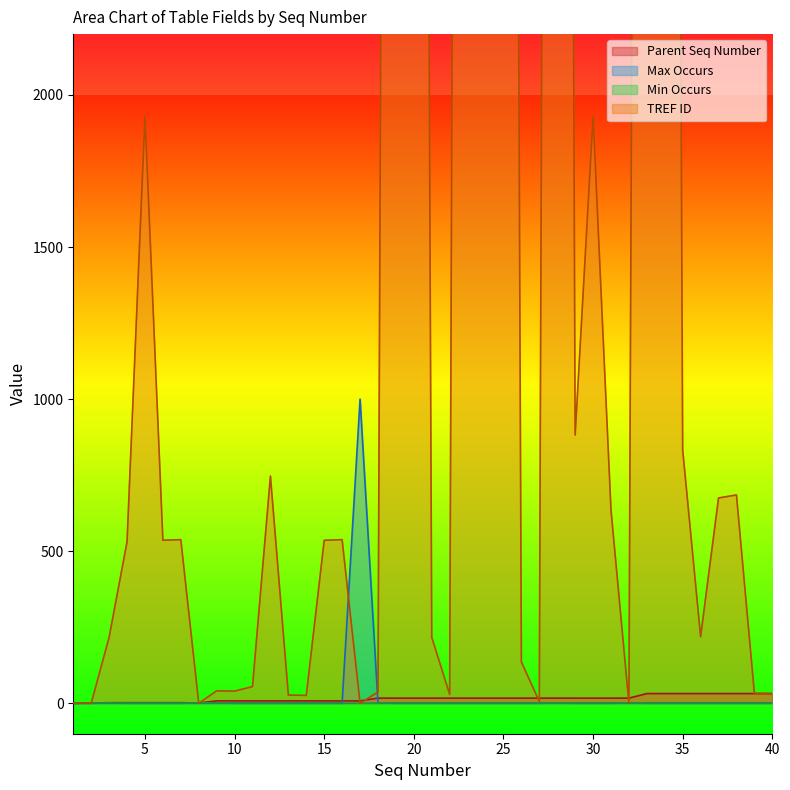

What is the total value across all series at 6?

539